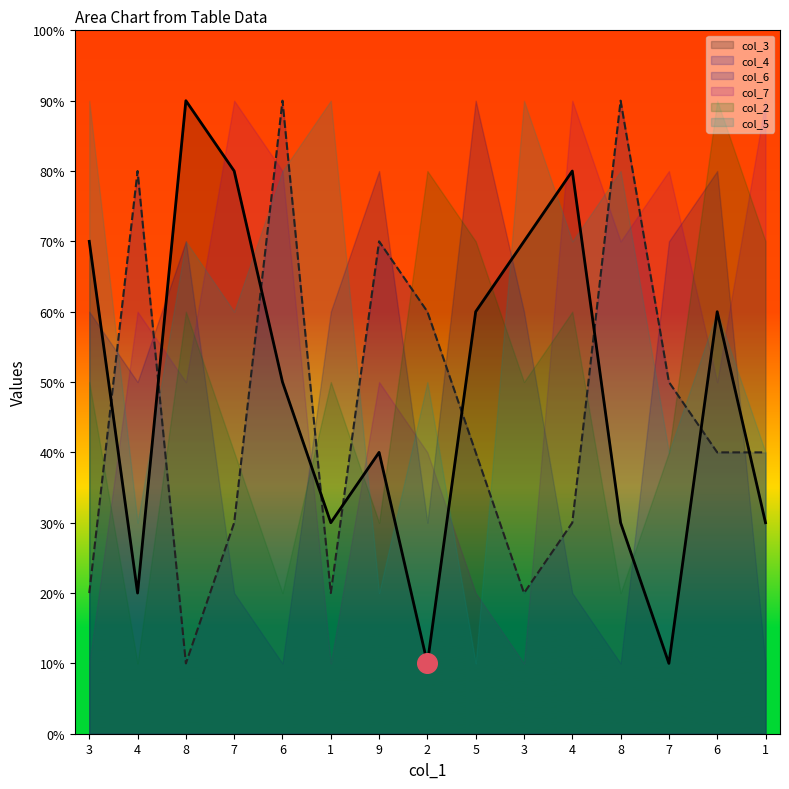

Which series has the largest Y range (max minus min)?

col_3